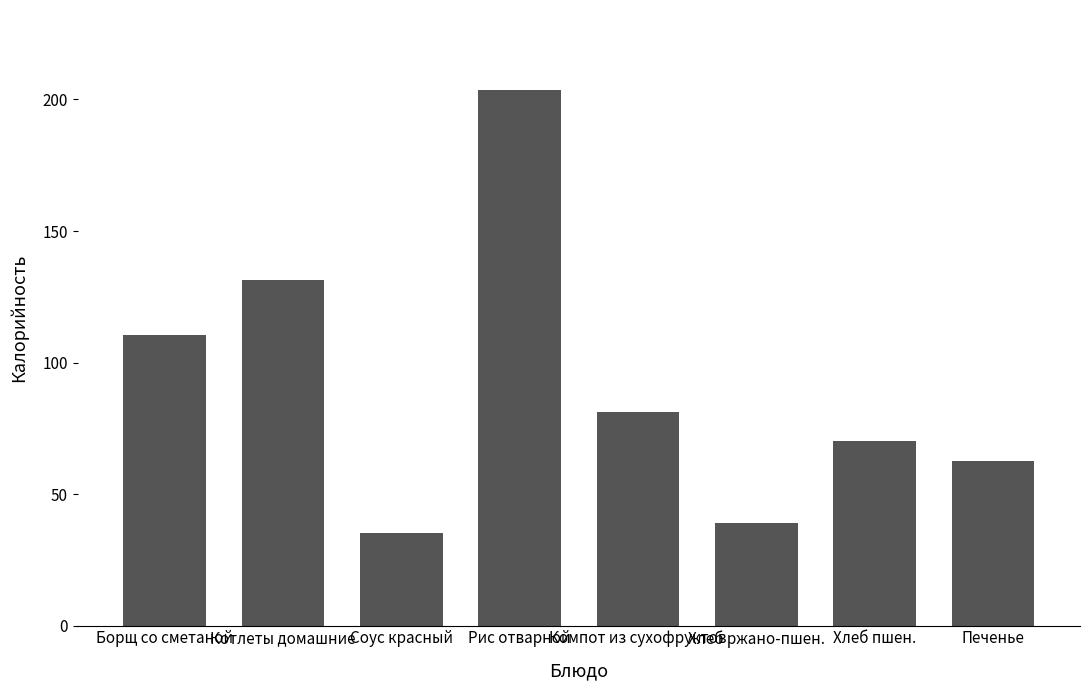

List the labels in order of value, smallest first.

Соус красный, Хлеб ржано-пшен., Печенье, Хлеб пшен., Компот из сухофруктов, Борщ со сметаной, Котлеты домашние, Рис отварной